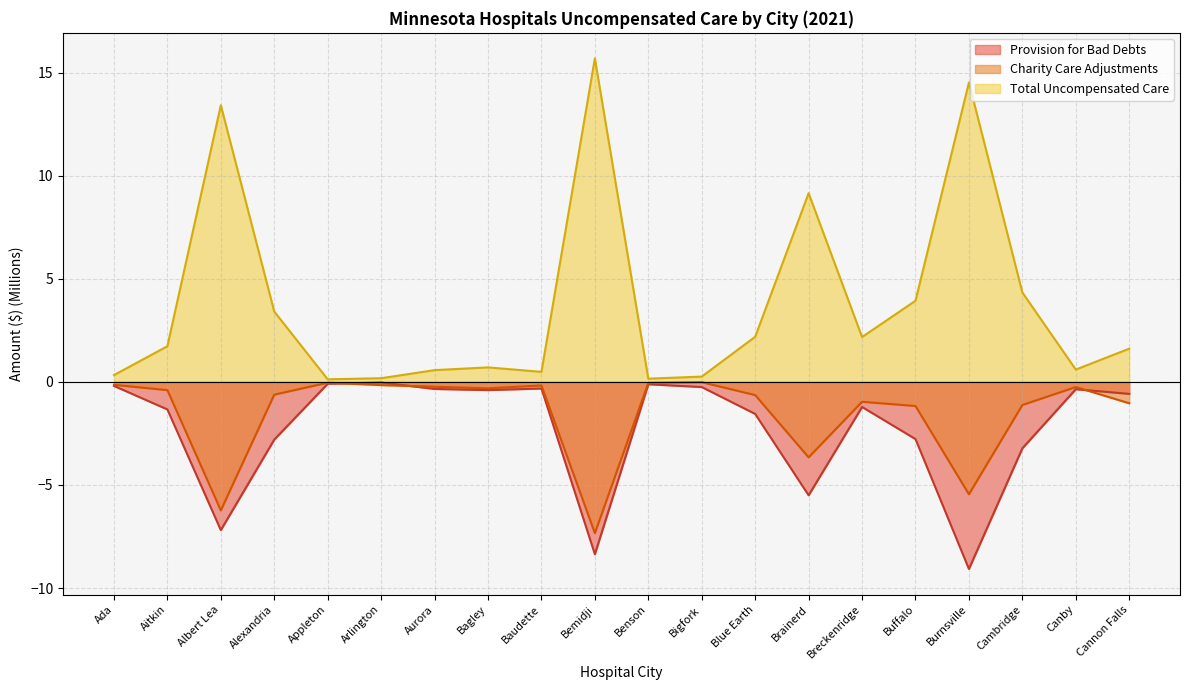

The Charity Care Adjustments series shows -0.3 at Aurora. True or false?

False